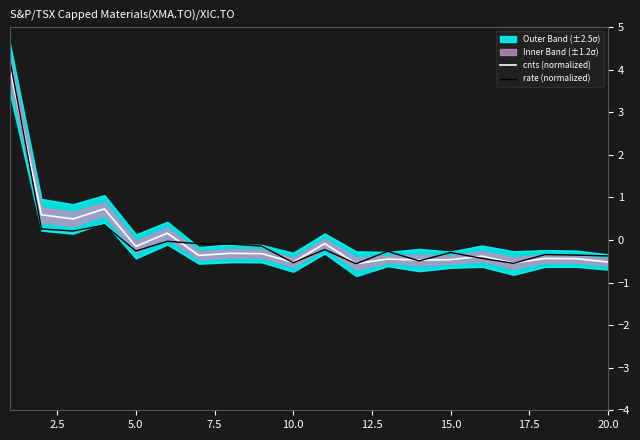

What is the minimum value for rate (normalized)?

-0.6